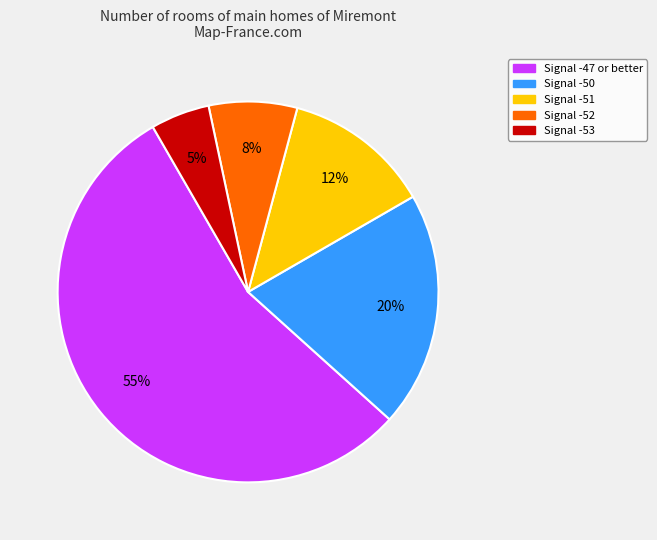

To the nearest percent, what is the difference between the largest and smallest slice percentages?

50%